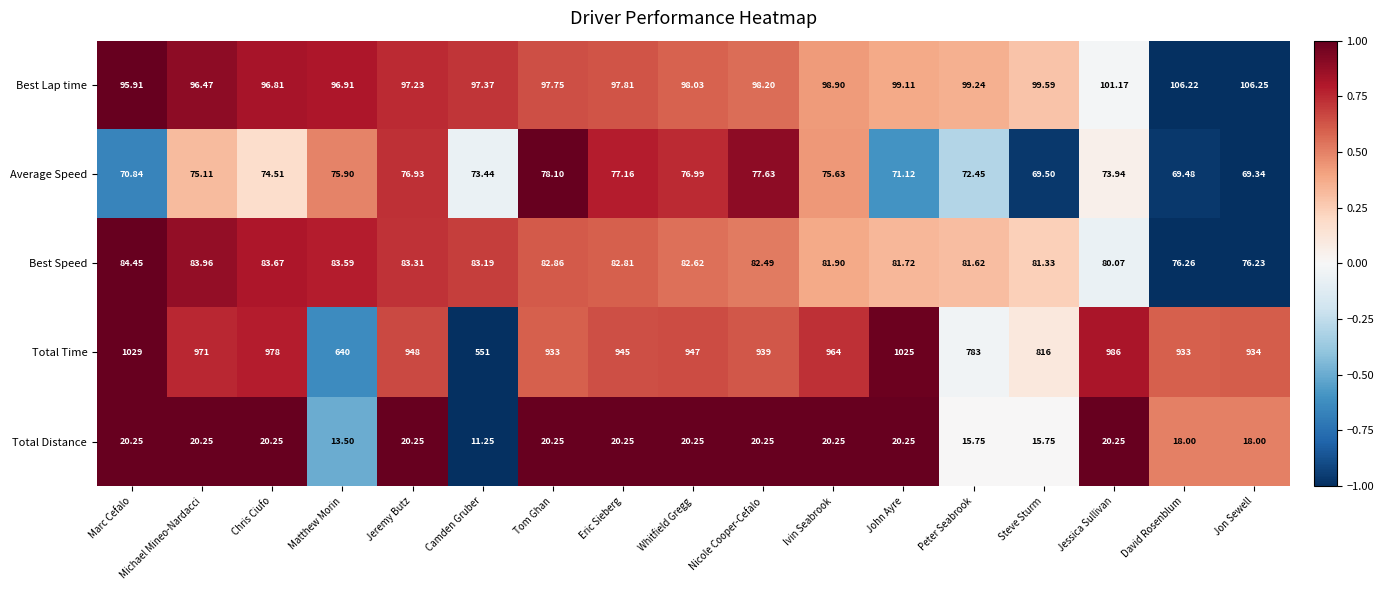

Between Marc Cefalo and Camden Gruber, which series saw the biggest shift?

Total Time